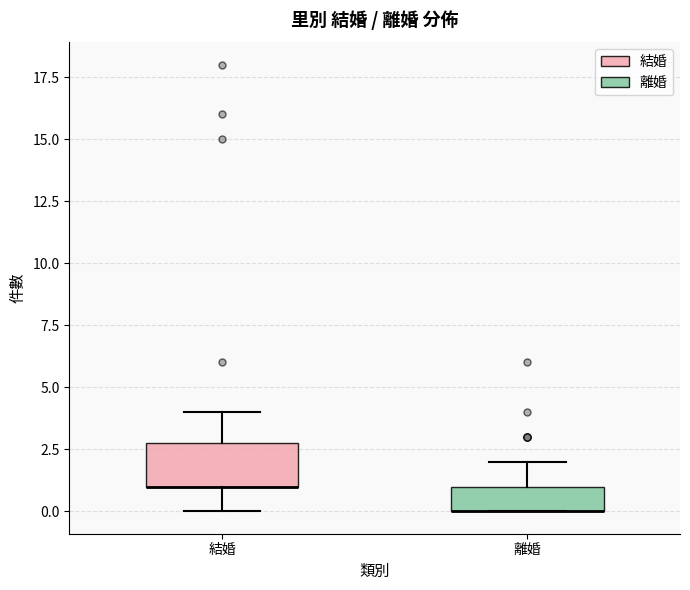

Reading left to right, read every box against the y-axis: the position of its median line, the range the box covers, and the ends of its whiskers. The values are not printed on the chart, so give them approximately, as read against the axis.

結婚: median 1 (drawn on the box's lower edge), box 1 to 3, whiskers 0 to 4
離婚: median 0 (drawn on the box's lower edge), box 0 to 1, whiskers 0 to 2